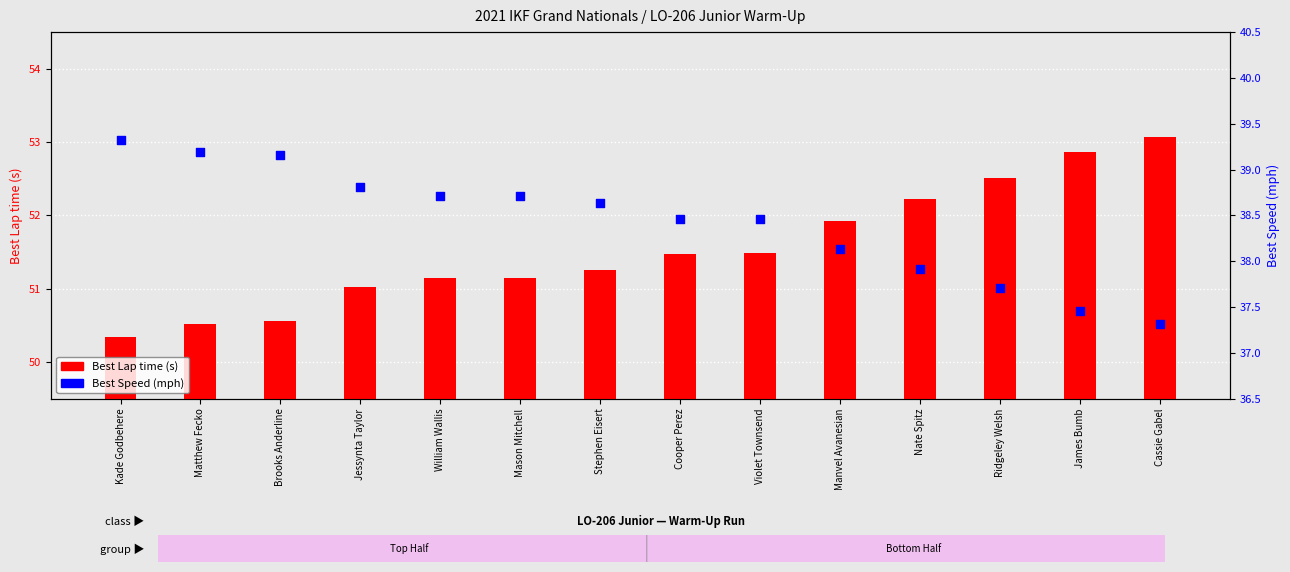

At how many categories does at least one series exceed 50?

14